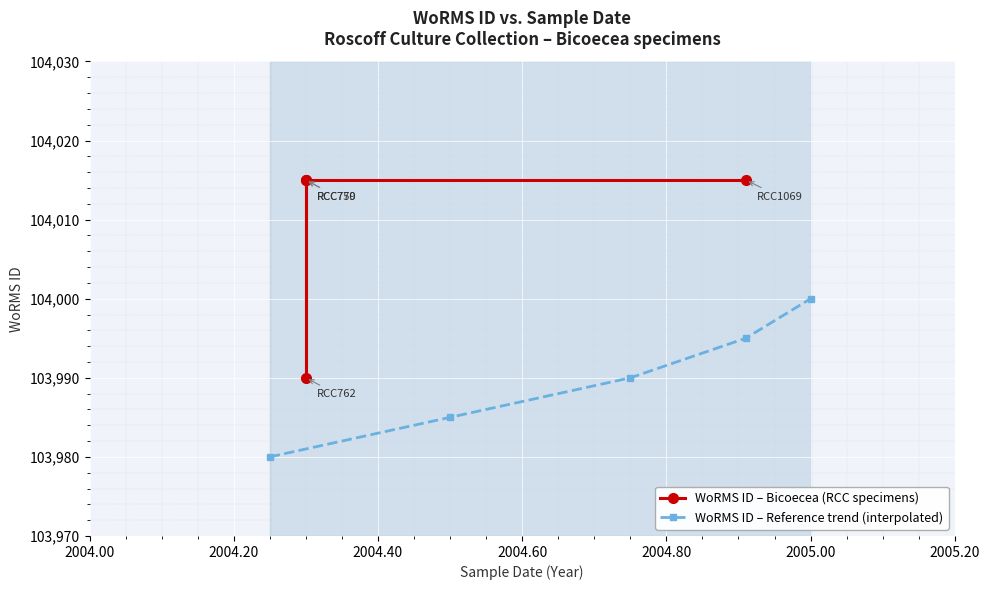

The chart shows a value of 182302 at 28-11-2004. True or false?

False